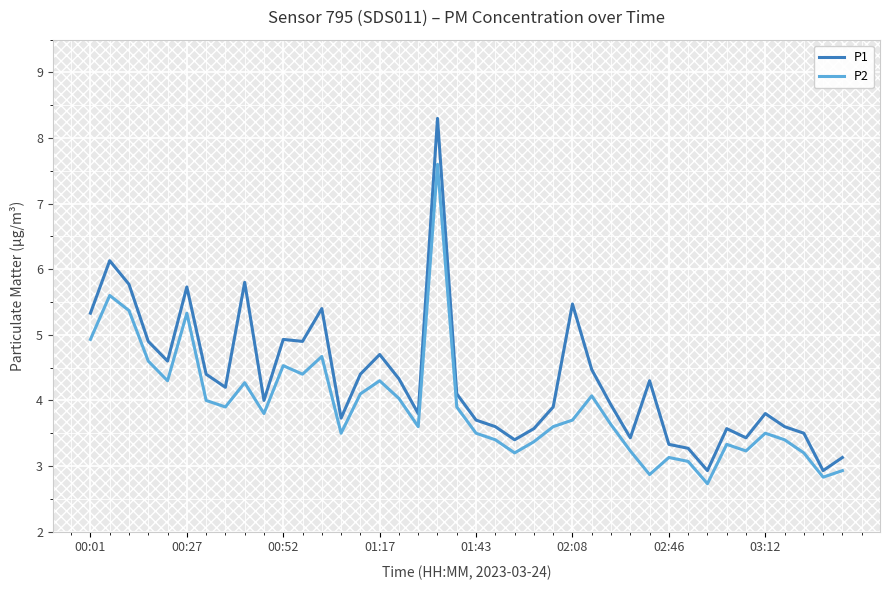

What is the lowest value of the P2 series?

2.7